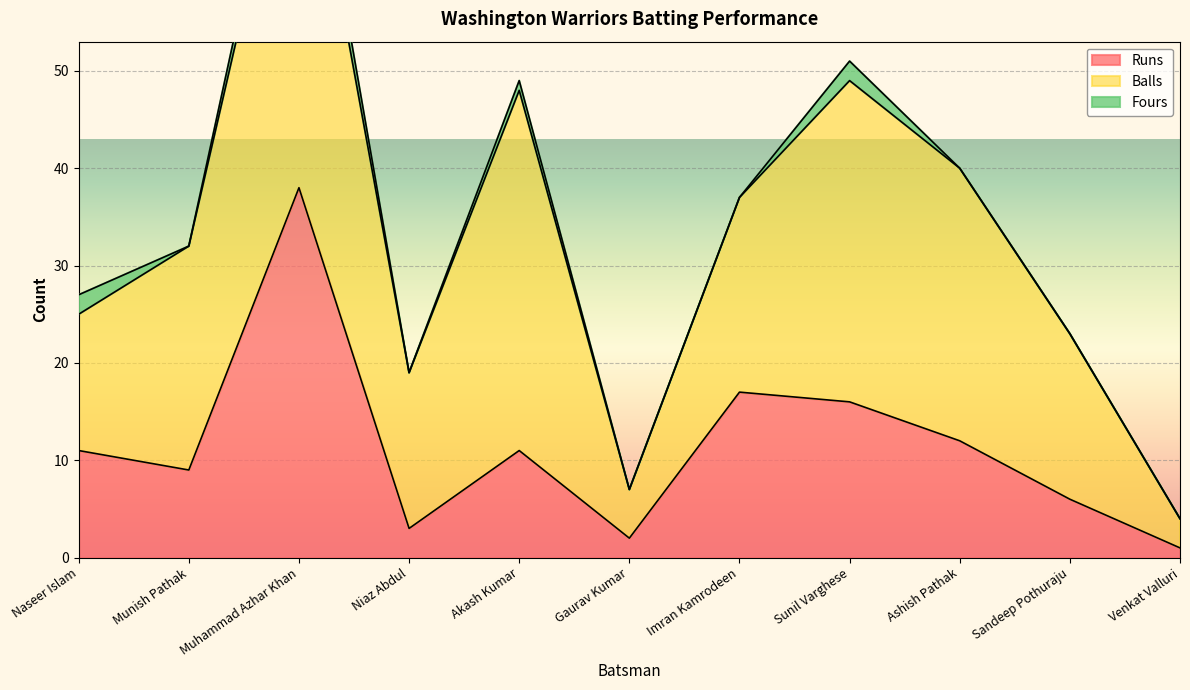

Where is the first local maximum for Balls?

Muhammad Azhar Khan